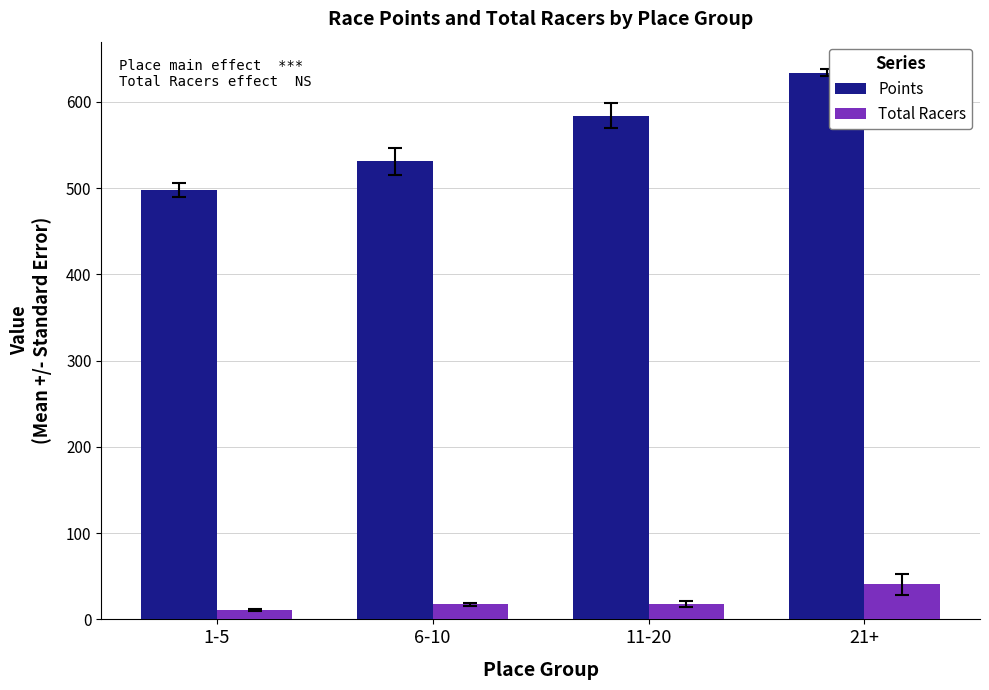

List the series in order of their peak value, highest first.

Points, Total Racers